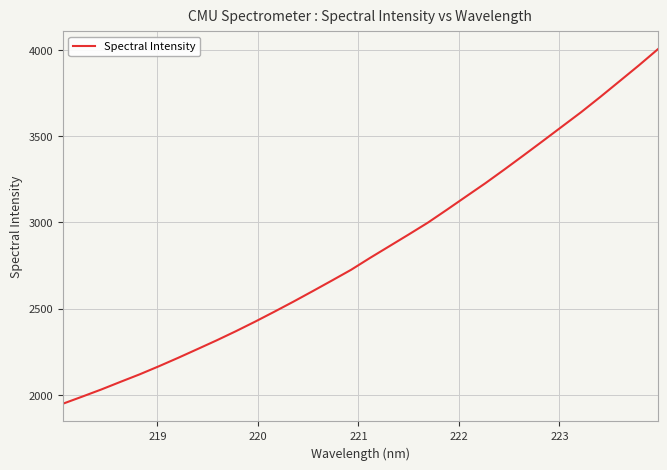

What is the minimum value shown in the chart?

1948.7